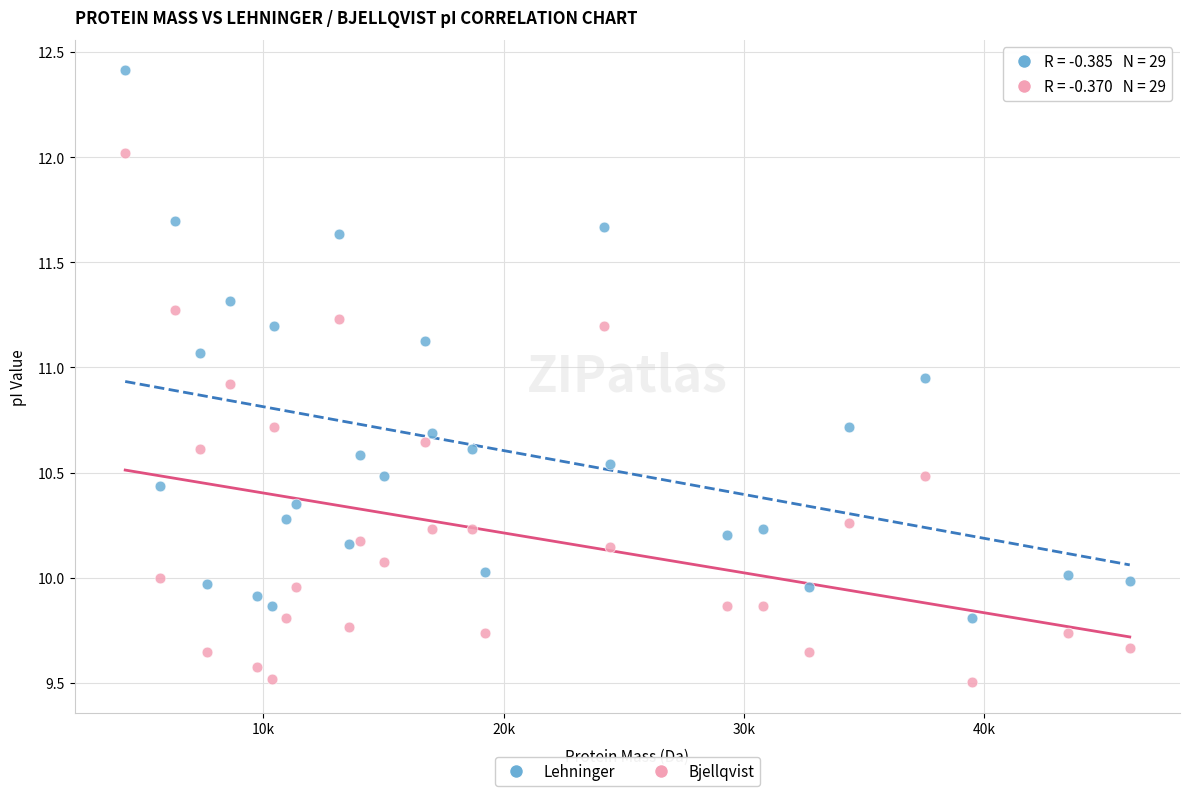

Which series has the widest spread of Y values?

Lehninger